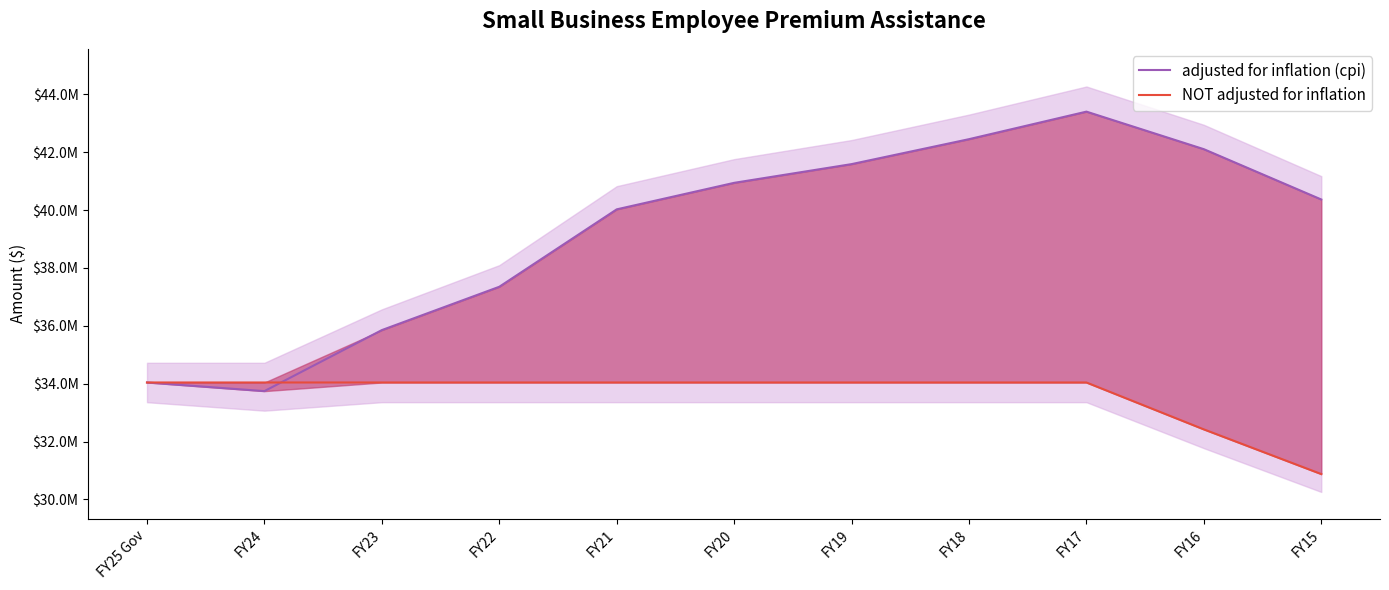

Where is the first local maximum for adjusted for inflation (cpi)?

FY17